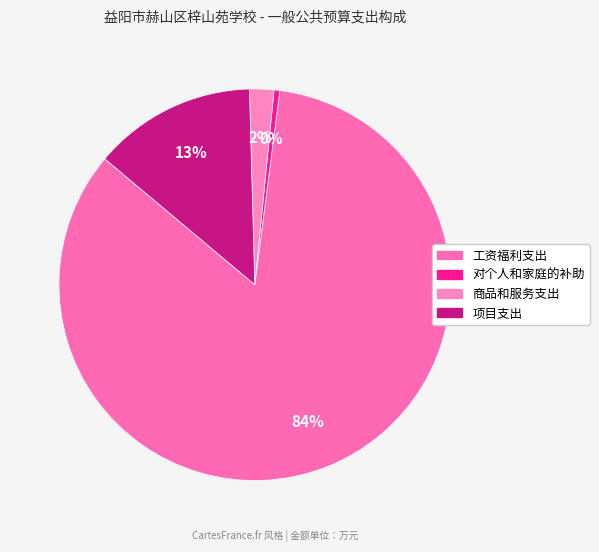

Is it true that 对个人和家庭的补助 is 11% of the pie?

False